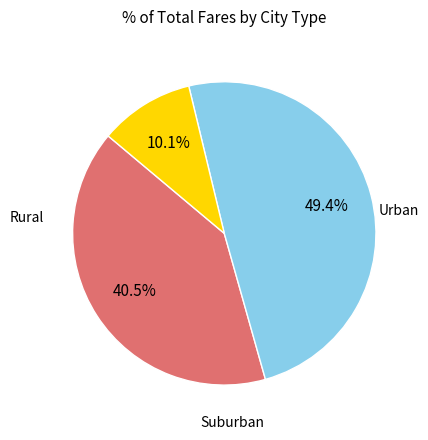

How many slices are in this pie chart?

3